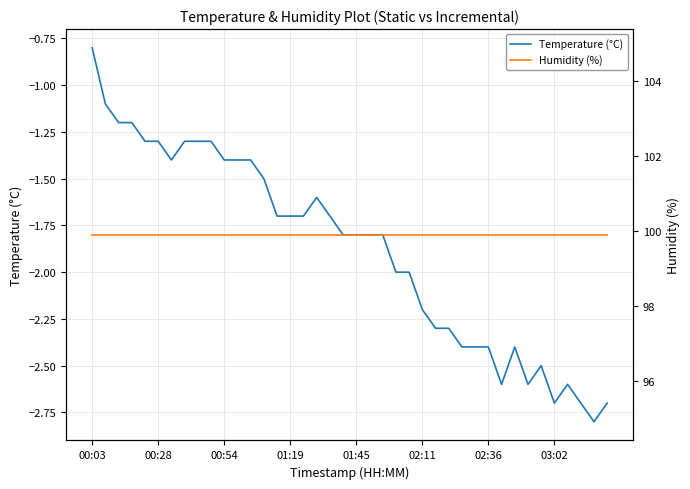

What are all the series names shown in the legend?

Temperature (°C), Humidity (%)